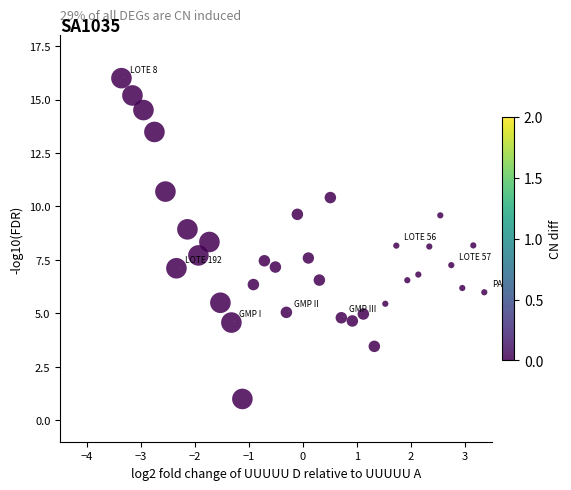

What is the range of X values (max minus min)?

6.7